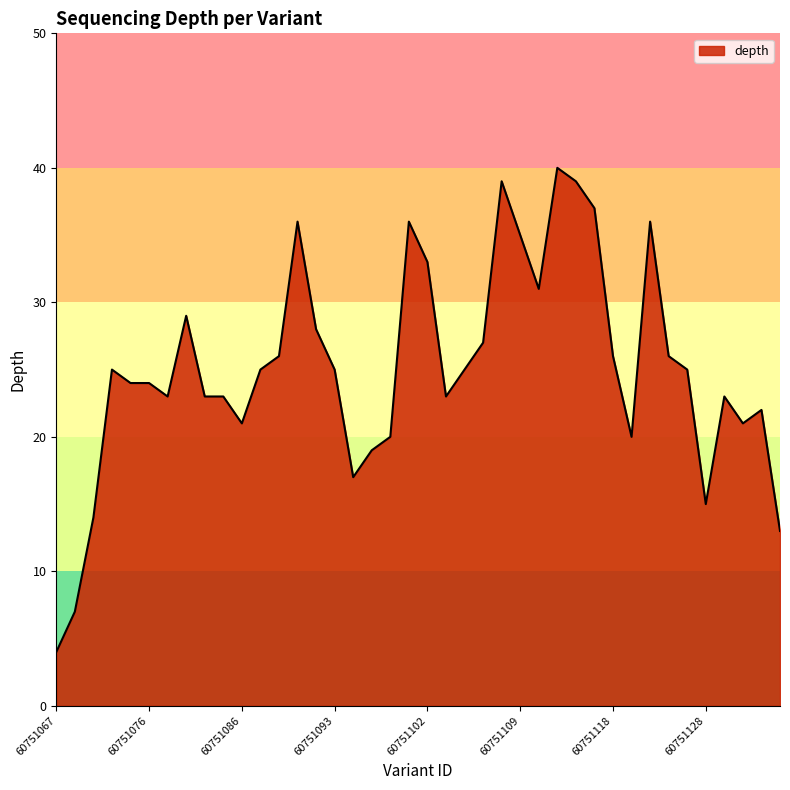

Does the chart have visible grid lines?

No